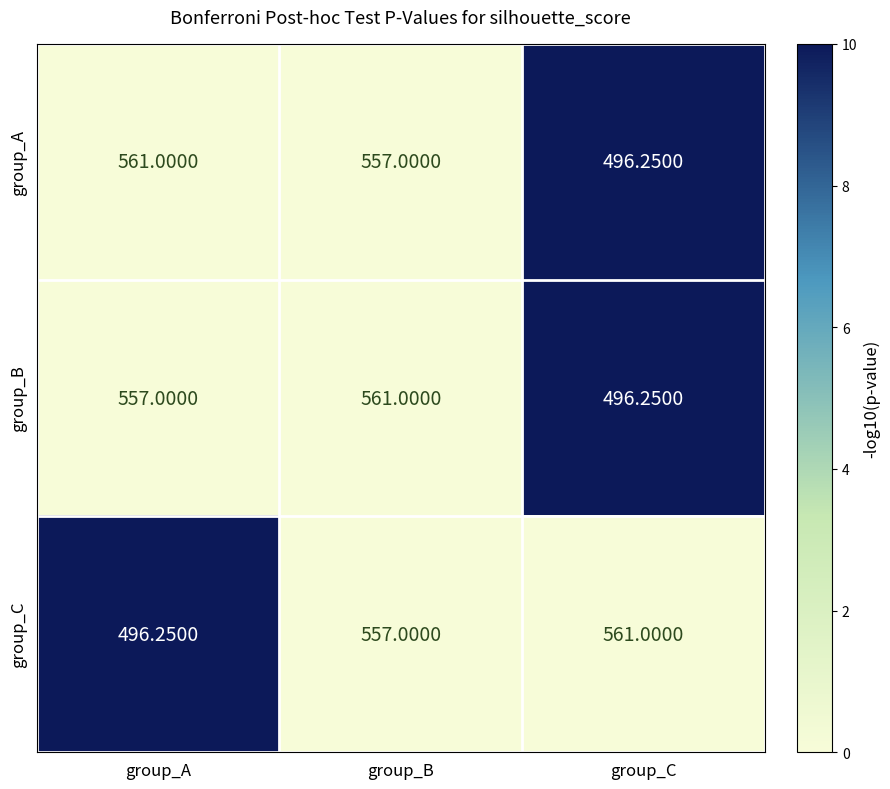

How many data points in group_C are less than 557?

1